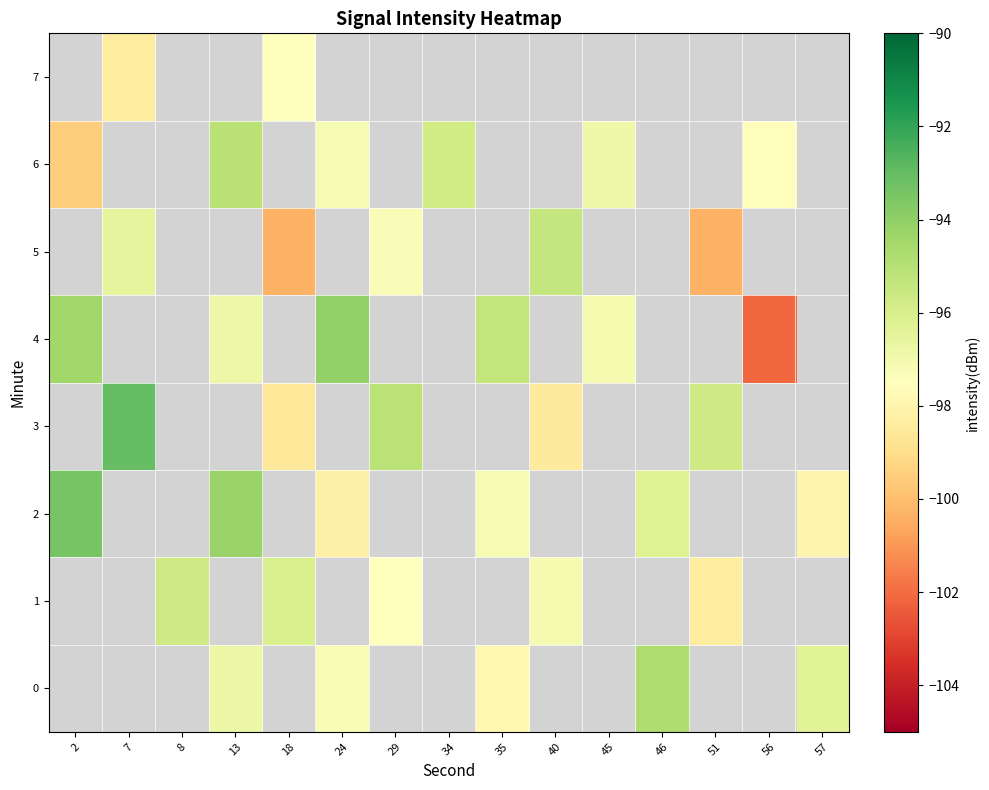

Where is 4 nearest to the value -98?

45